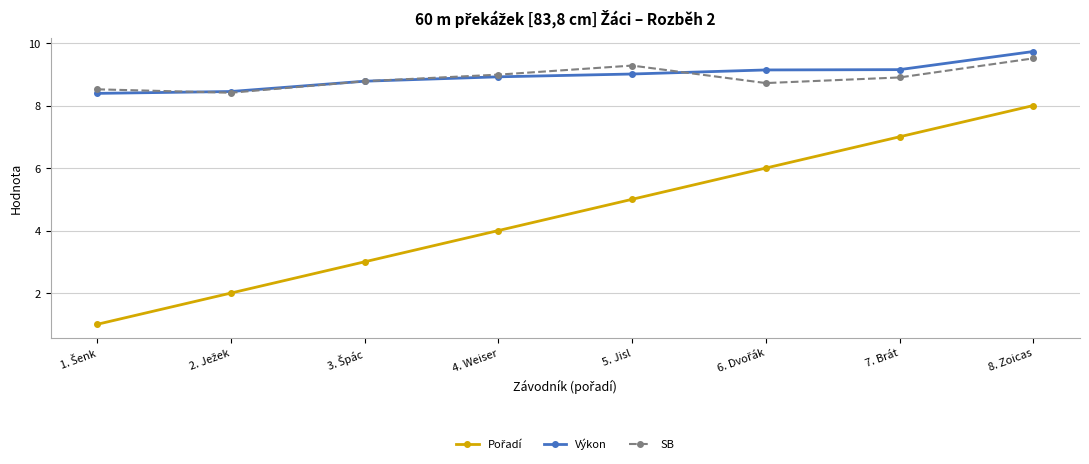

At which category does the chart reach its peak across all series?

8. Zoicas